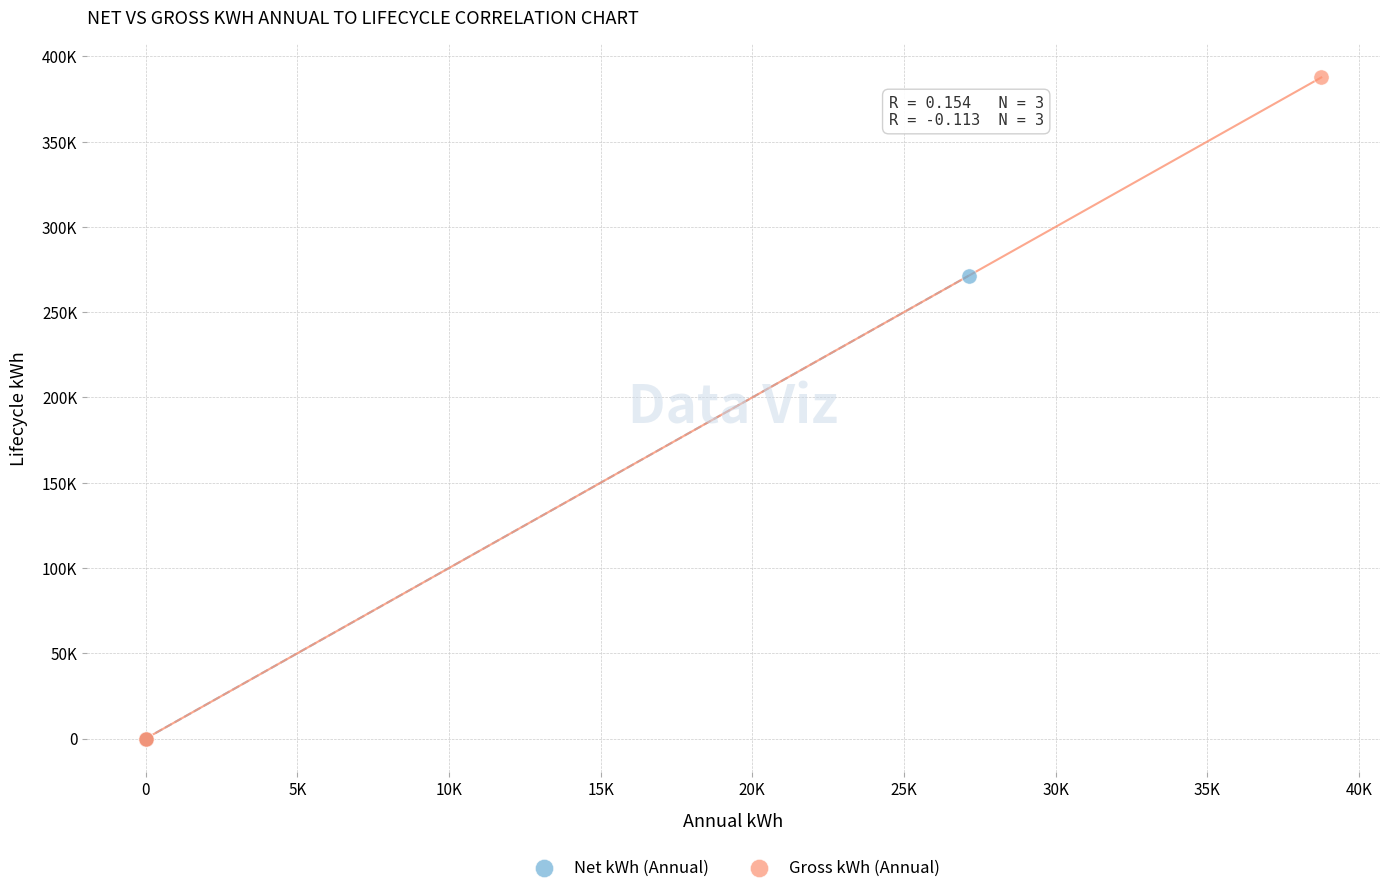

What are all the series names shown in the legend?

Net kWh (Annual), Gross kWh (Annual)